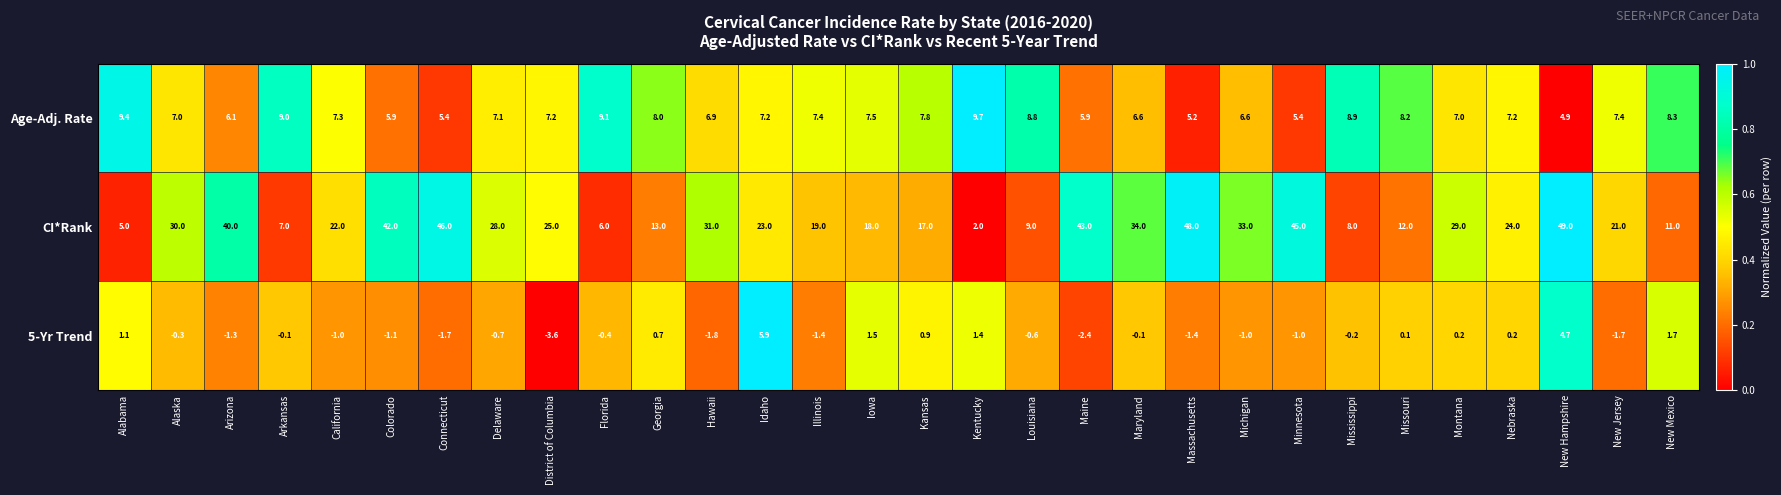

List the labels in order of CI*Rank value, smallest first.

Kentucky, Alabama, Florida, Arkansas, Mississippi, Louisiana, New Mexico, Missouri, Georgia, Kansas, Iowa, Illinois, New Jersey, California, Idaho, Nebraska, District of Columbia, Delaware, Montana, Alaska, Hawaii, Michigan, Maryland, Arizona, Colorado, Maine, Minnesota, Connecticut, Massachusetts, New Hampshire